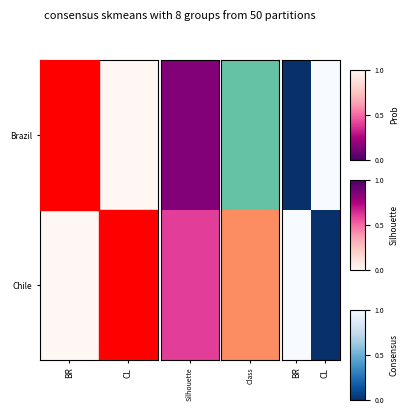

Is the value of Chile at CL greater than the value of Brazil at BR?

No